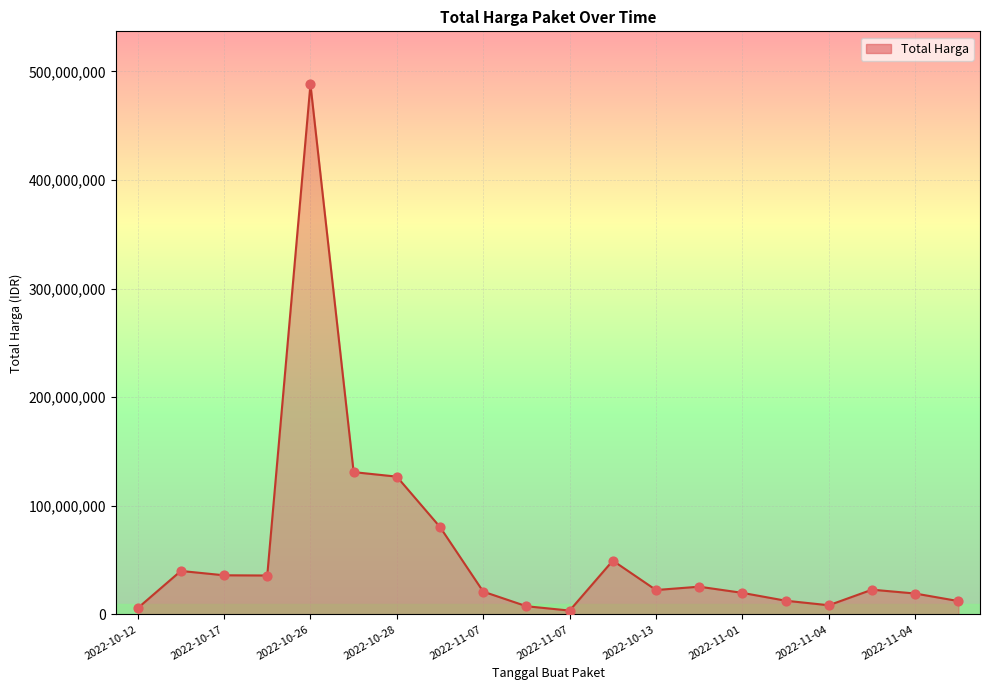

What is the difference between the maximum and minimum values?

484647400